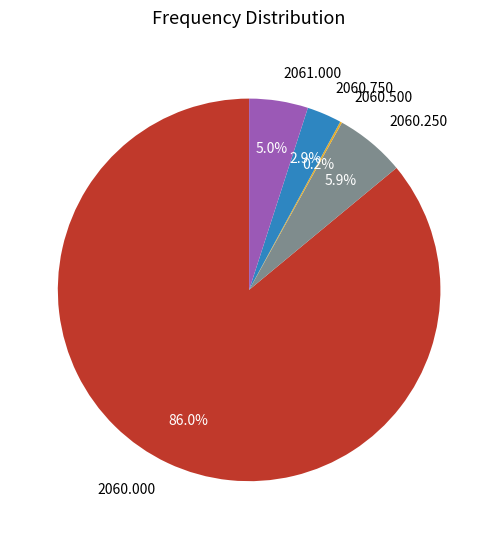

To the nearest percent, what is the difference between the largest and smallest slice percentages?

86%